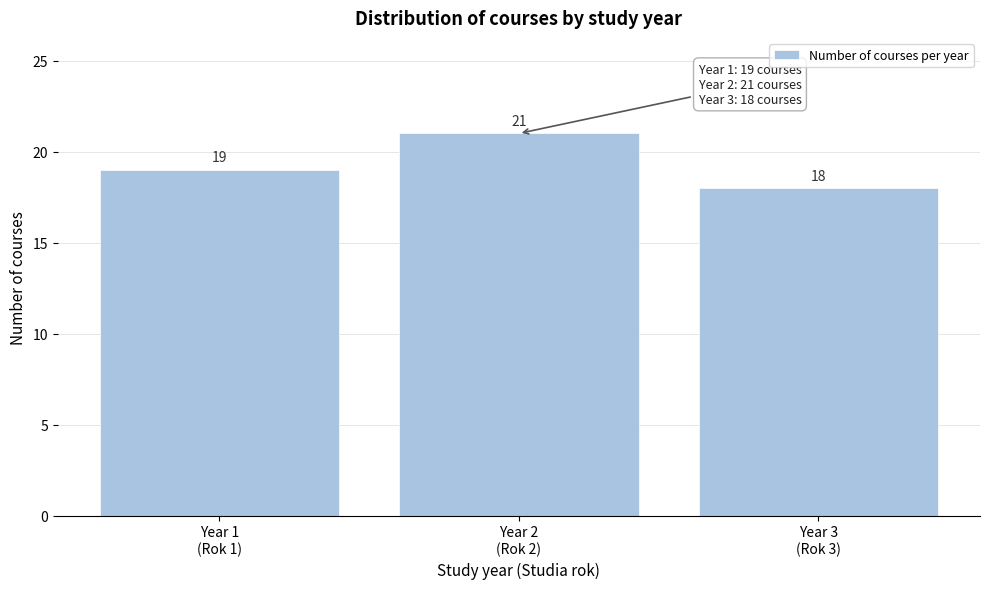

Reading right to left, what are all the values shown in this chart?

18	21	19